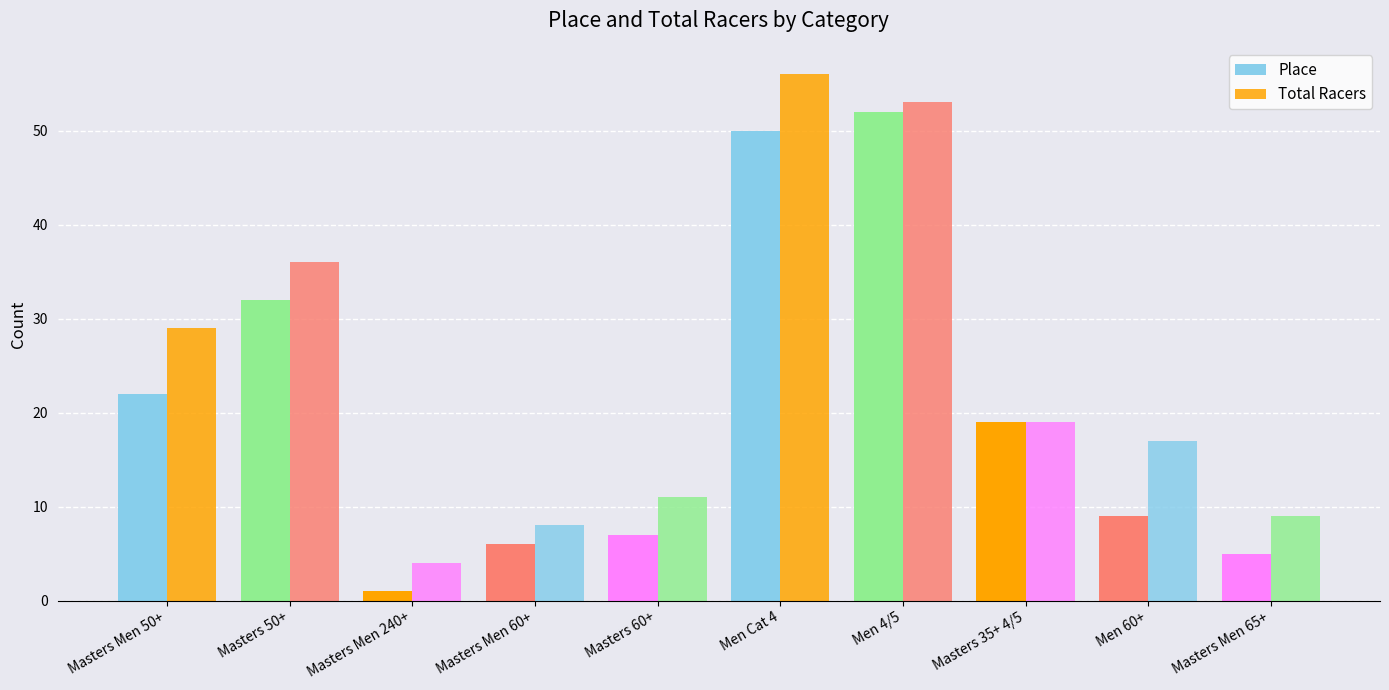

What is the label of the 4th bar from the right?

Men 4/5